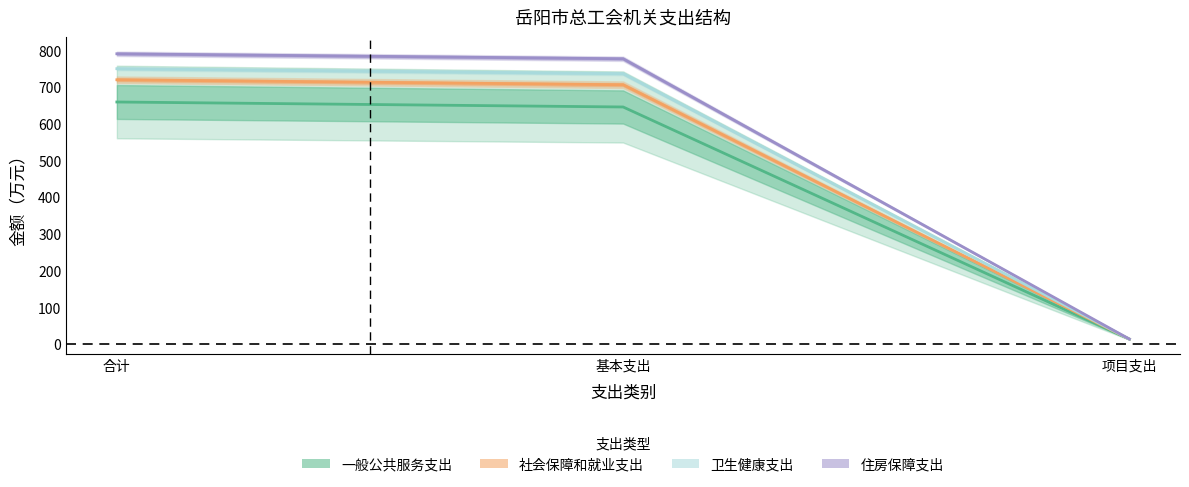

Does the chart display data point markers on the line(s)?

No